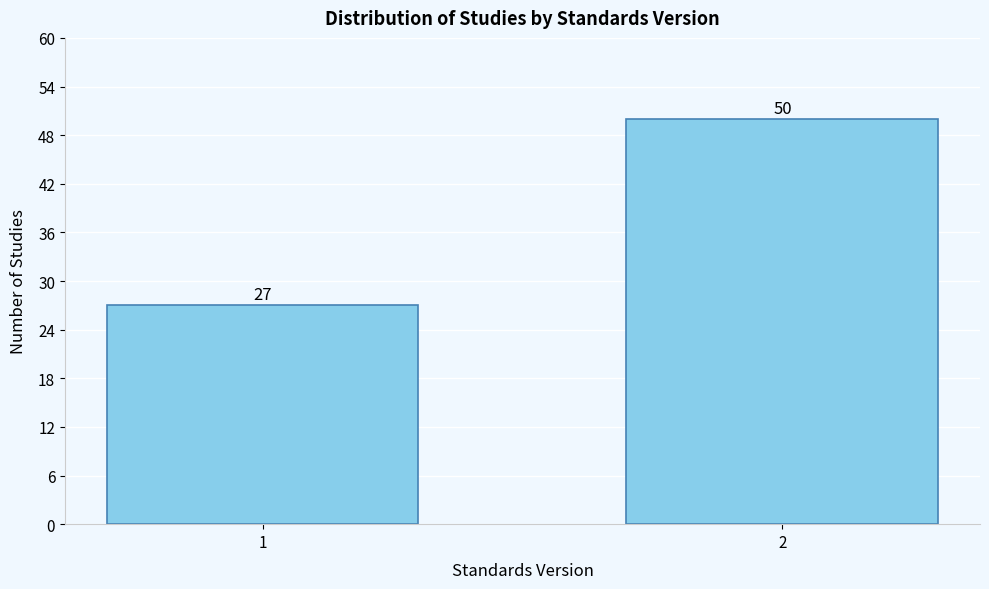

Reading left to right, transcribe all the data shown in this chart.

27	50